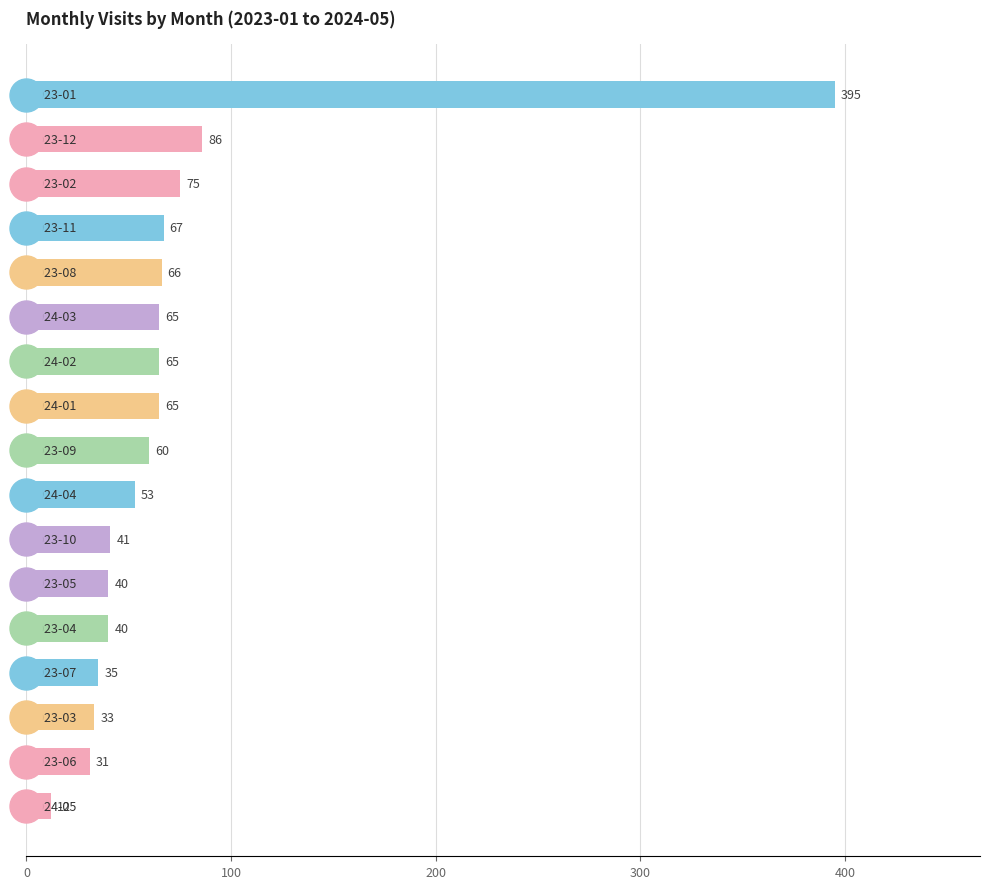

What is the minimum value shown in the chart?

12